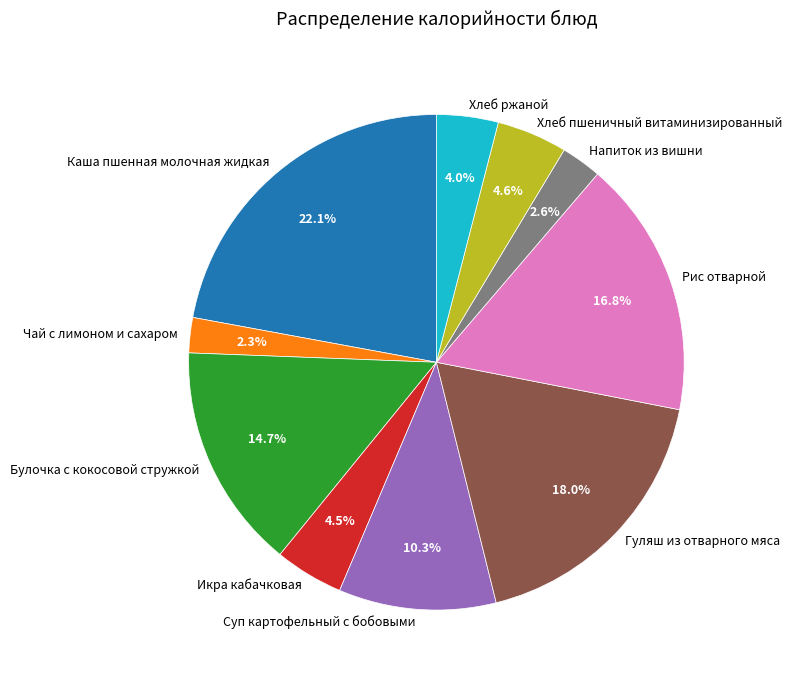

Which slice is the largest?

Каша пшенная молочная жидкая